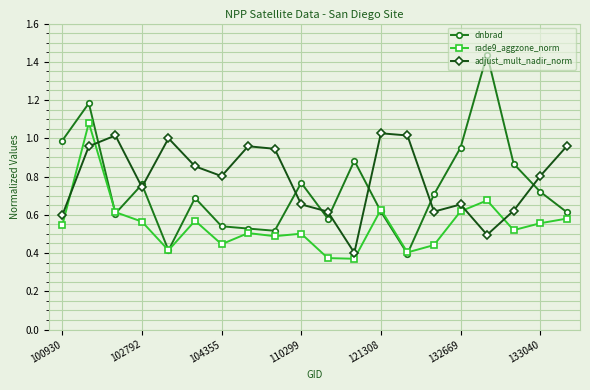

List the series in order of their peak value, highest first.

dnbrad, rade9_aggzone_norm, adjust_mult_nadir_norm